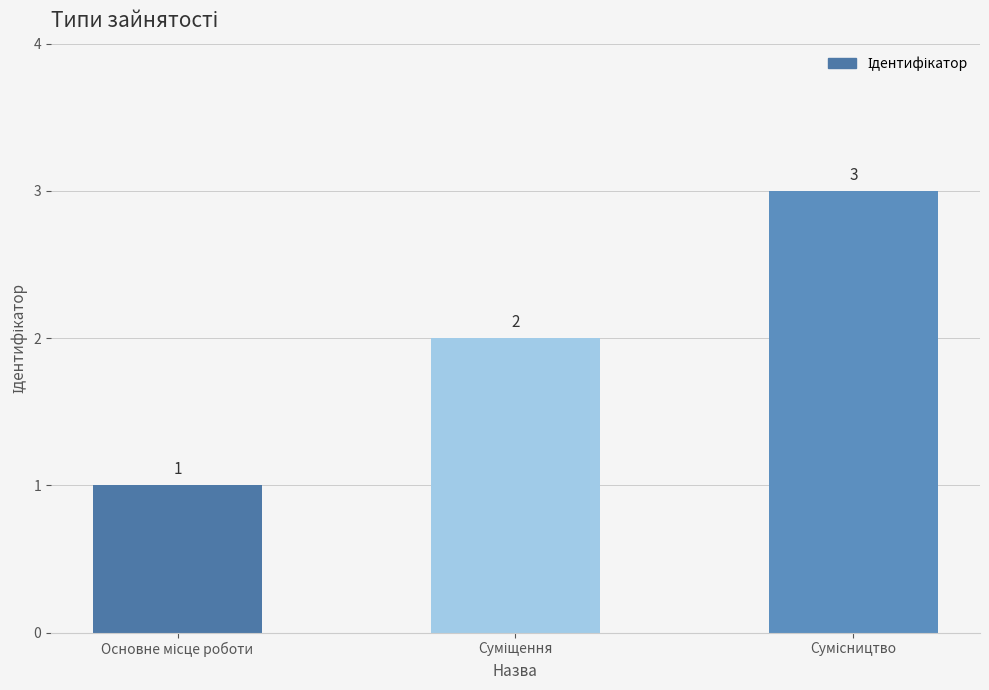

How many distinct data groups are displayed?

1